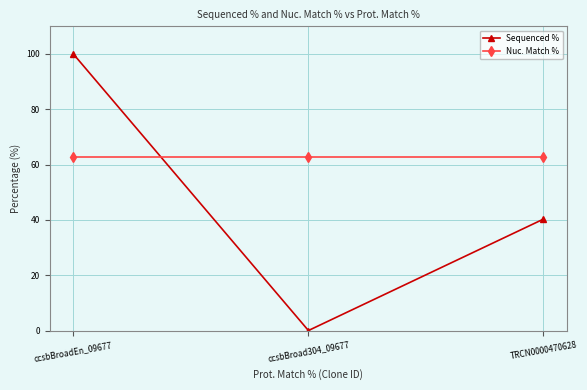

How many data points does each series have?

3